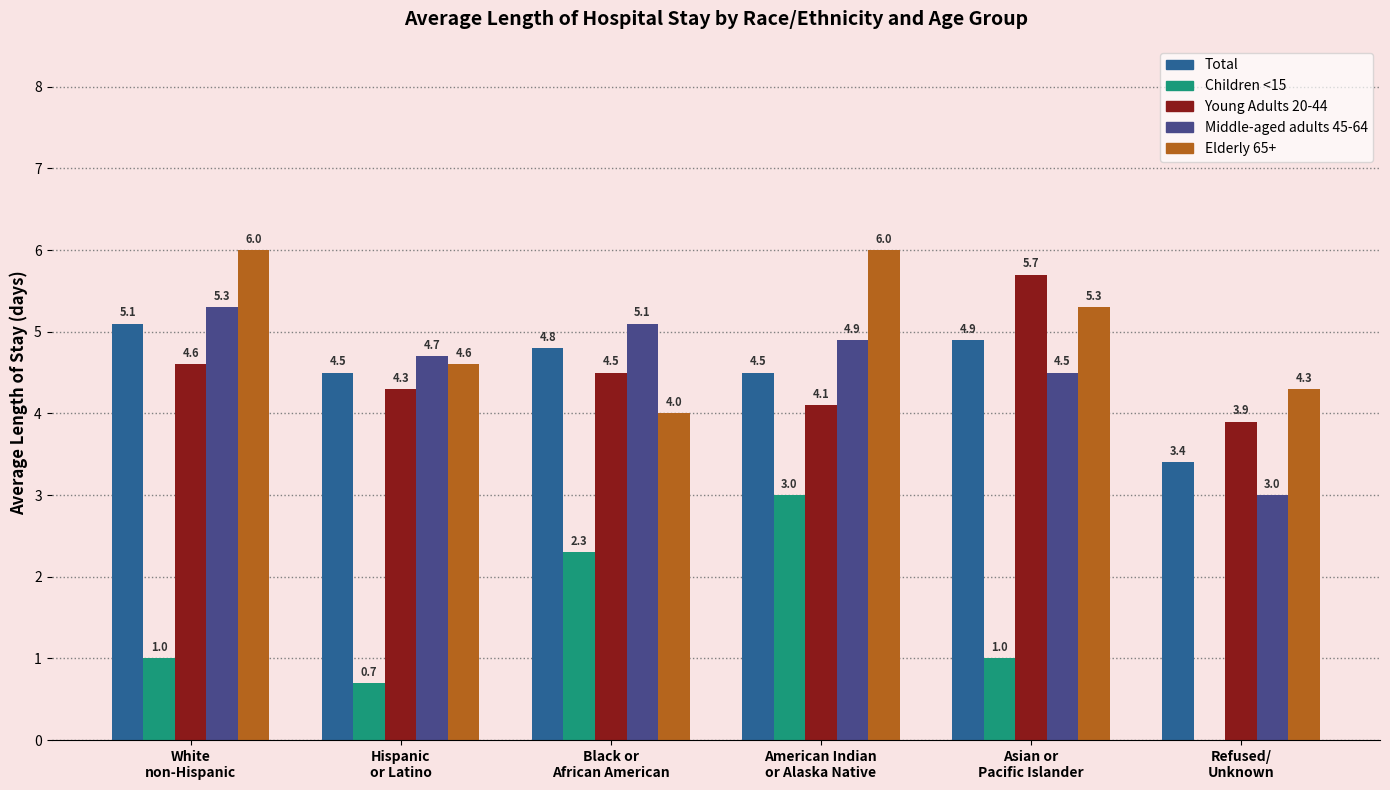

Which series has the largest total across all categories?

Elderly 65+